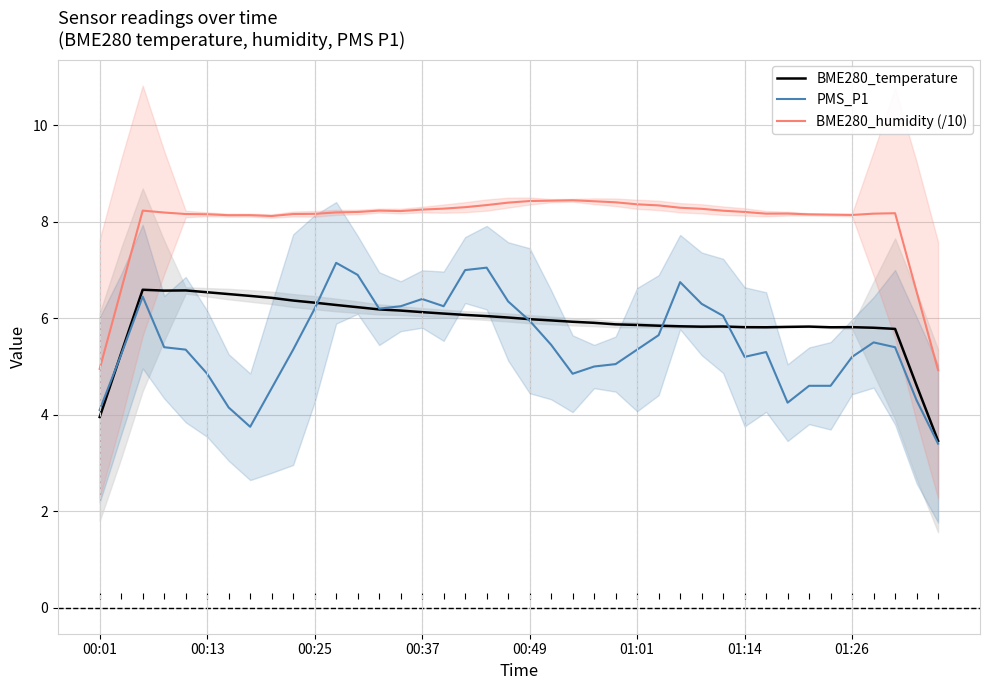

What position from the left is 12?

13